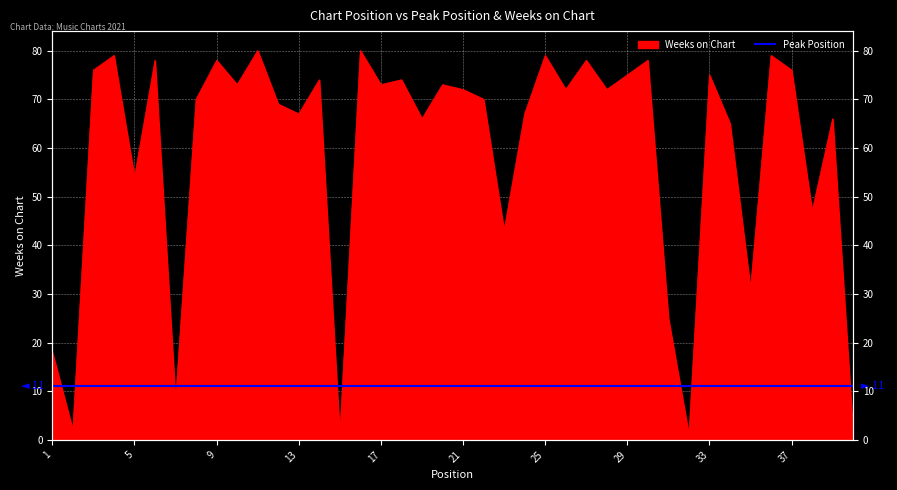

At which label is the value closest to 40?

23